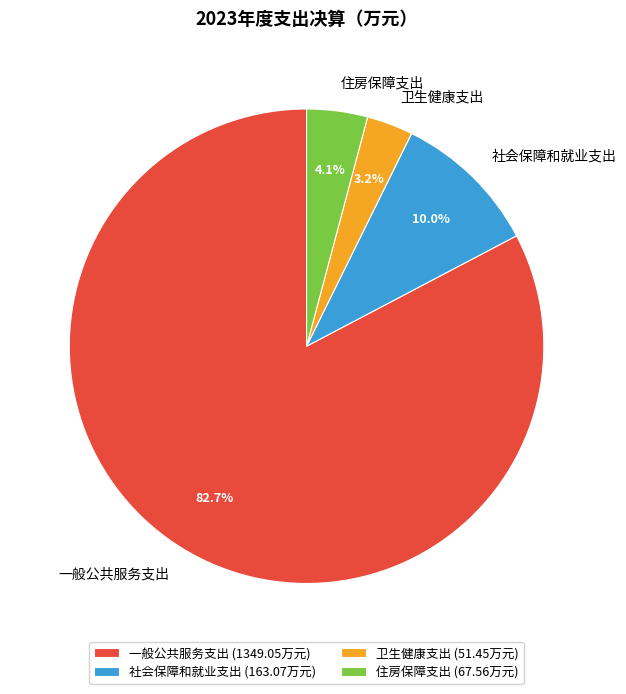

Is the sum of 卫生健康支出 and 一般公共服务支出 greater than half?

Yes